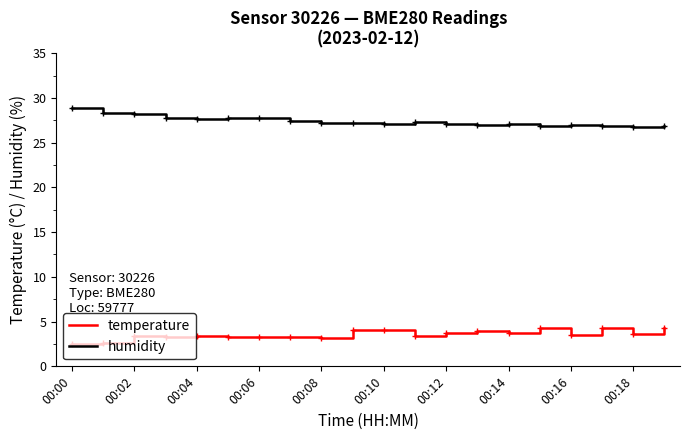

True or false: humidity and temperature intersect in this chart.

False